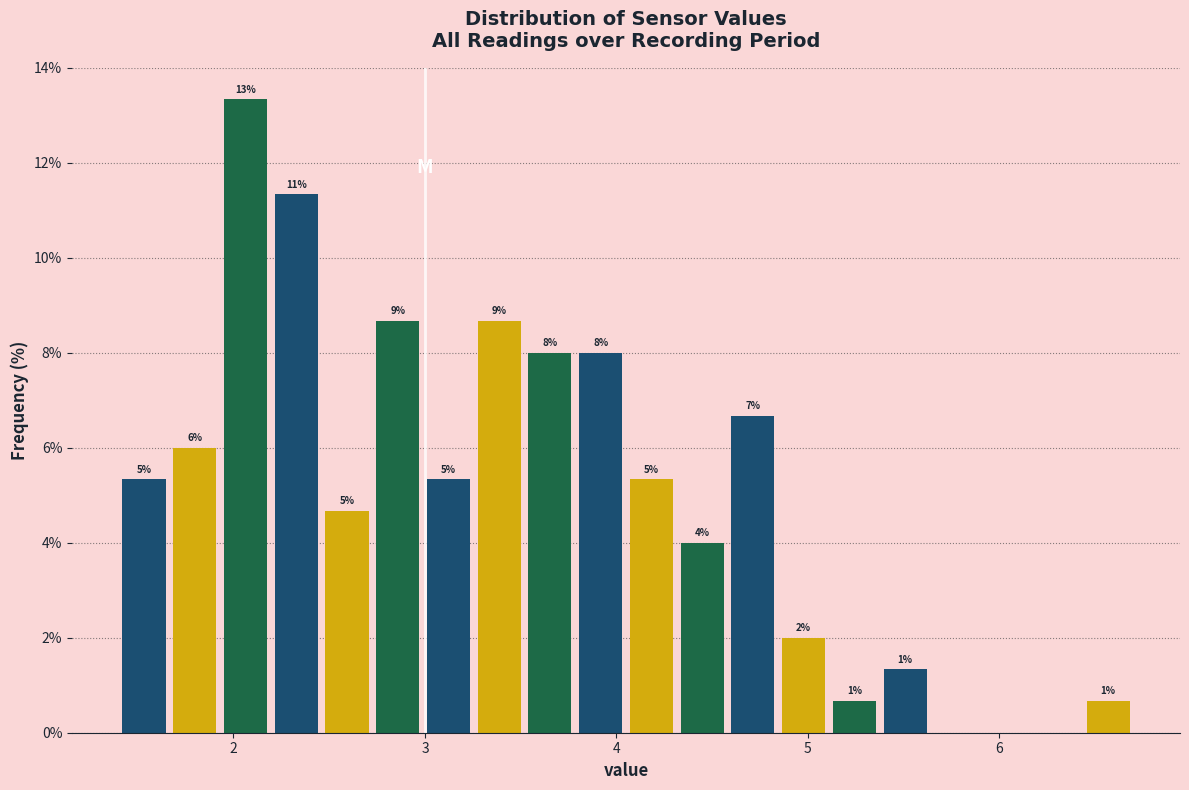

Around what value on the x-axis is the tallest bar? Give the approximate position of its centre, as read against the axis.

2.1